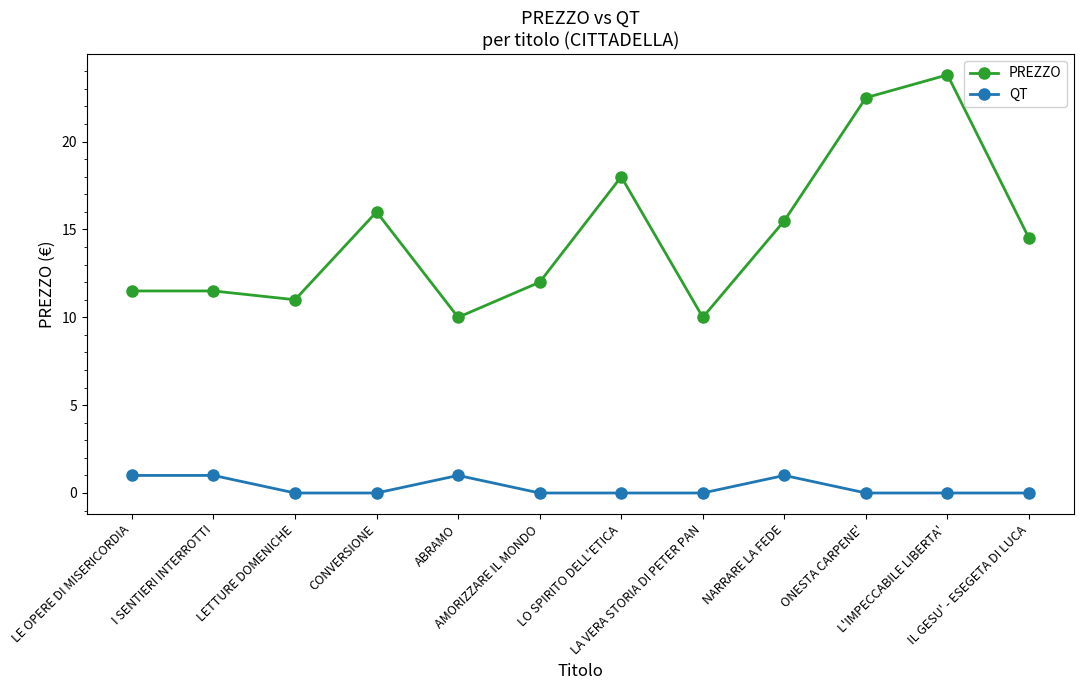

What is the sum of the PREZZO values at L'IMPECCABILE LIBERTA' and NARRARE LA FEDE?

39.3